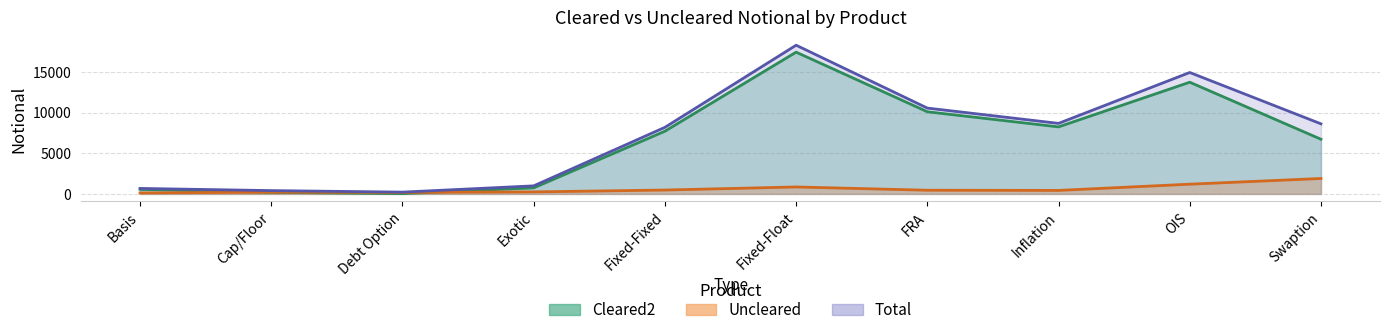

Which series has the largest range (max minus min)?

Total